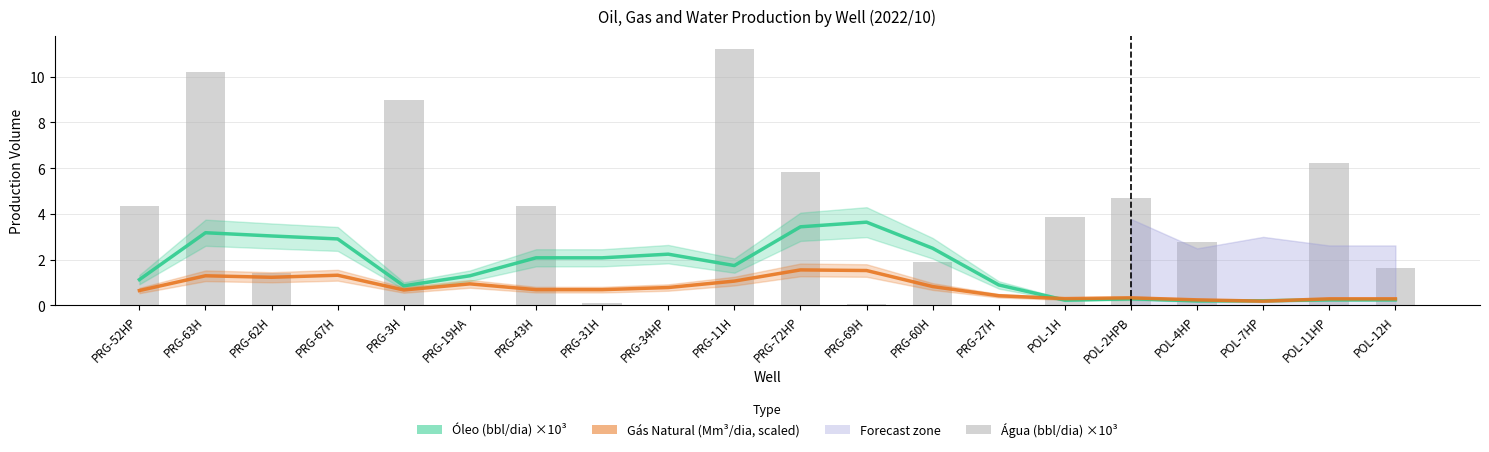

True or false: Óleo (bbl/dia) has a value of 1.0 at PRG-69H.

False